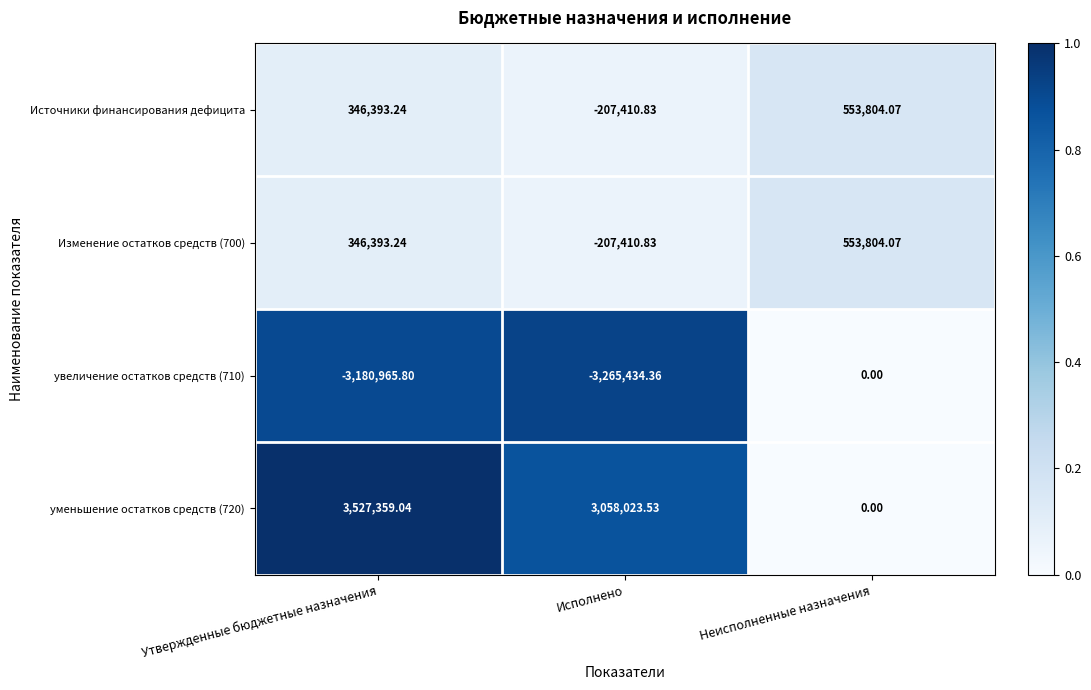

How many data points in Источники финансирования дефицита are less than 346393?

1